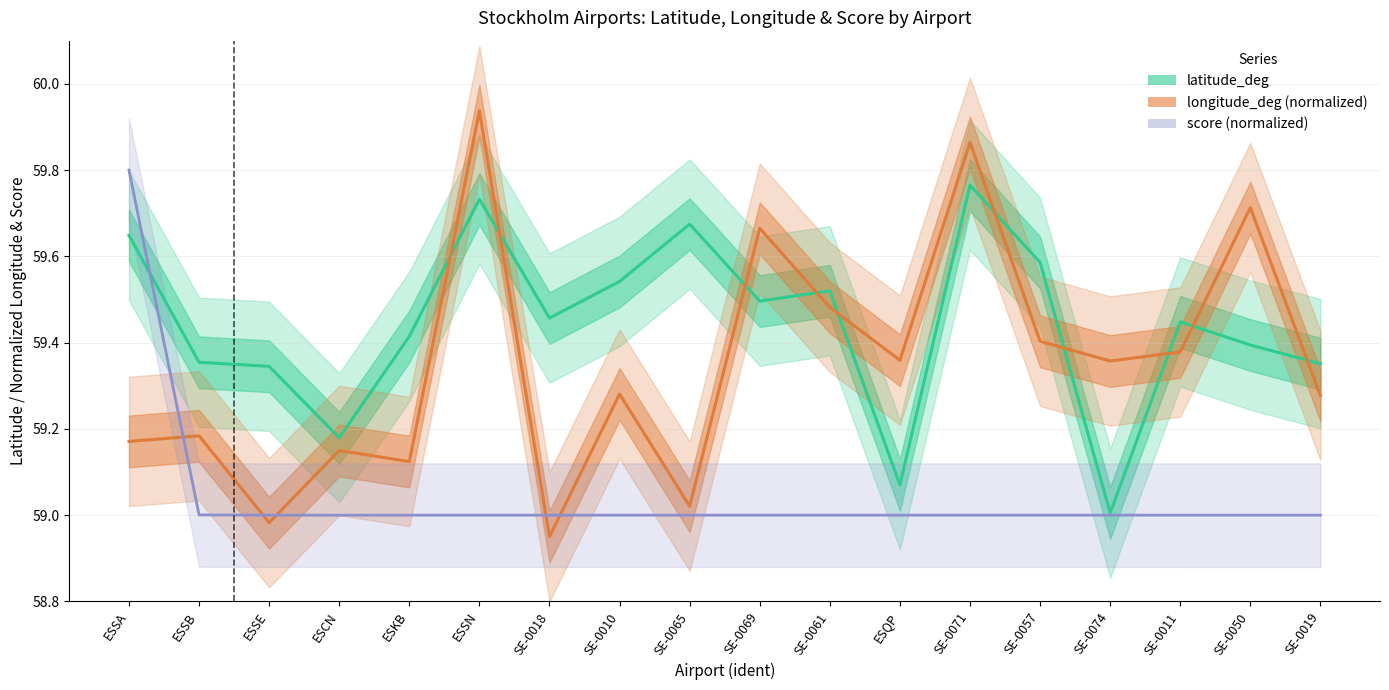

What is the label of the 14th point from the right?

ESKB